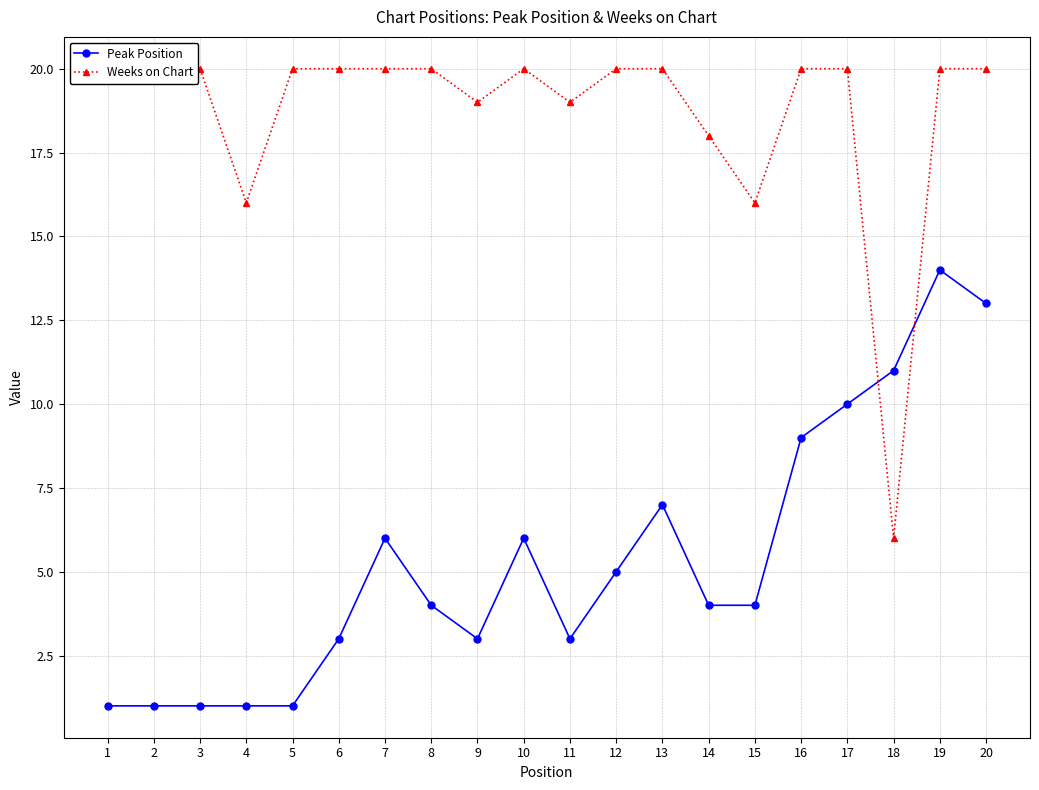

Which has a higher value, 12 or 10?

10